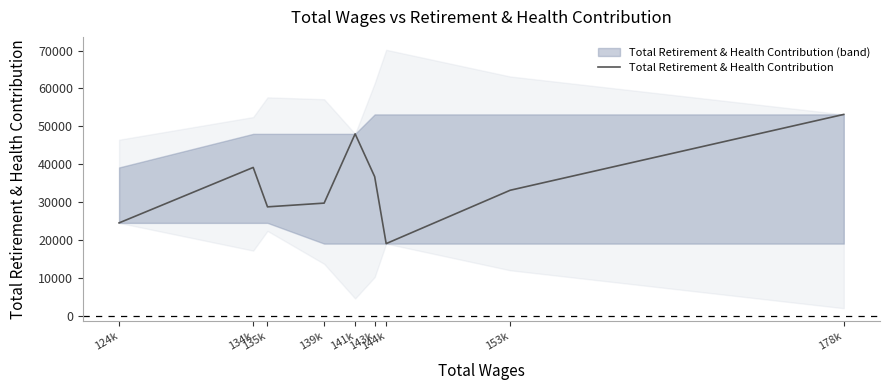

Where is the first local minimum?

135k